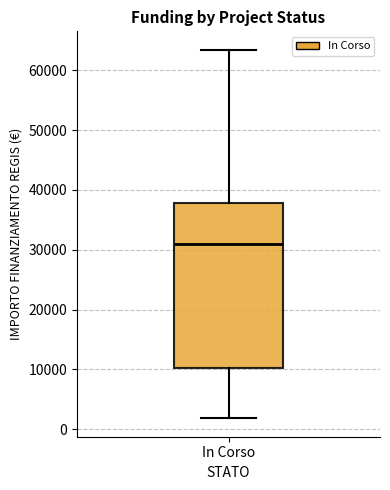

Where does the median line of the box for In Corso sit on the y-axis? The values are not printed on the chart, so give them approximately, as read against the axis.

31000